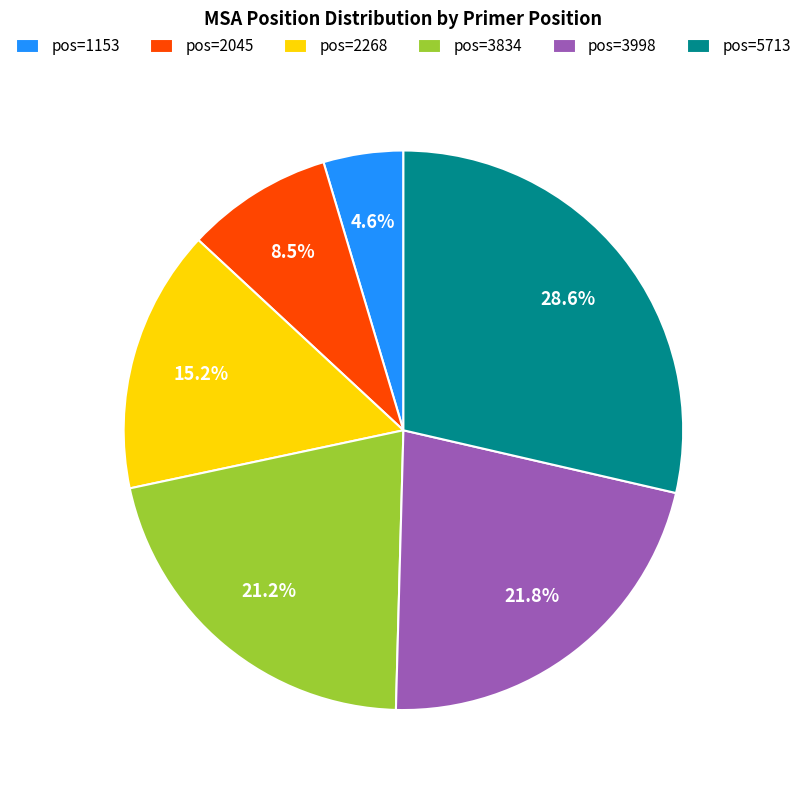

Which category has the smallest portion of the pie?

pos=1153